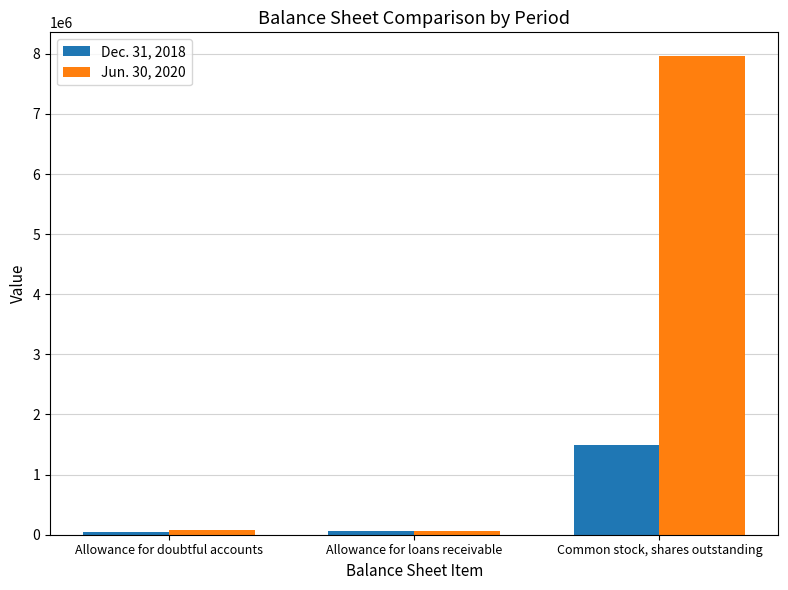

Rank the categories by Jun. 30, 2020 value from lowest to highest.

Allowance for loans receivable, Allowance for doubtful accounts, Common stock, shares outstanding